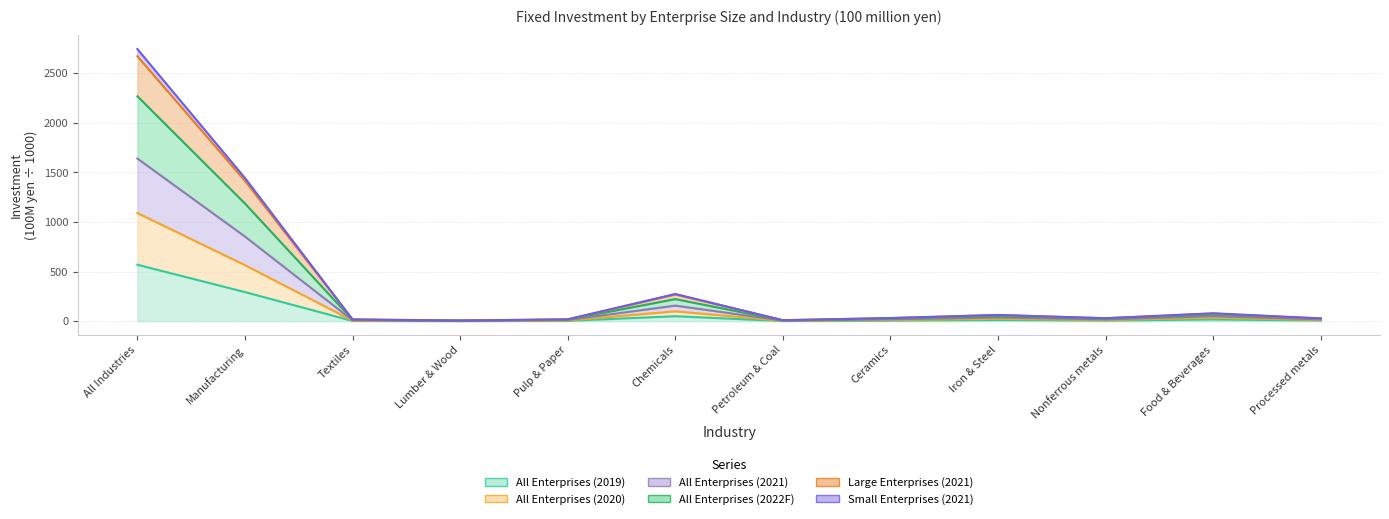

What is the label of the 12th point from the right?

All Industries